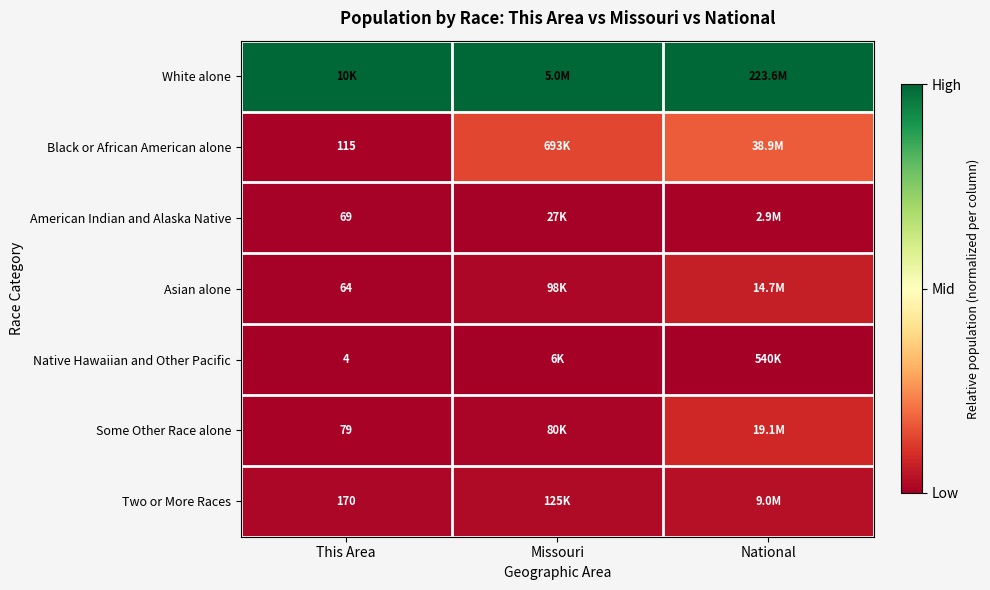

Is the value of Native Hawaiian and Other Pacific at National greater than the value of American Indian and Alaska Native at National?

No